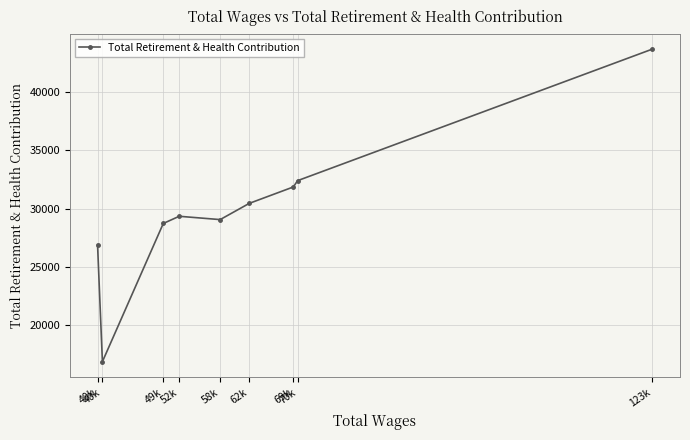

How many data points are less than 29338?

4